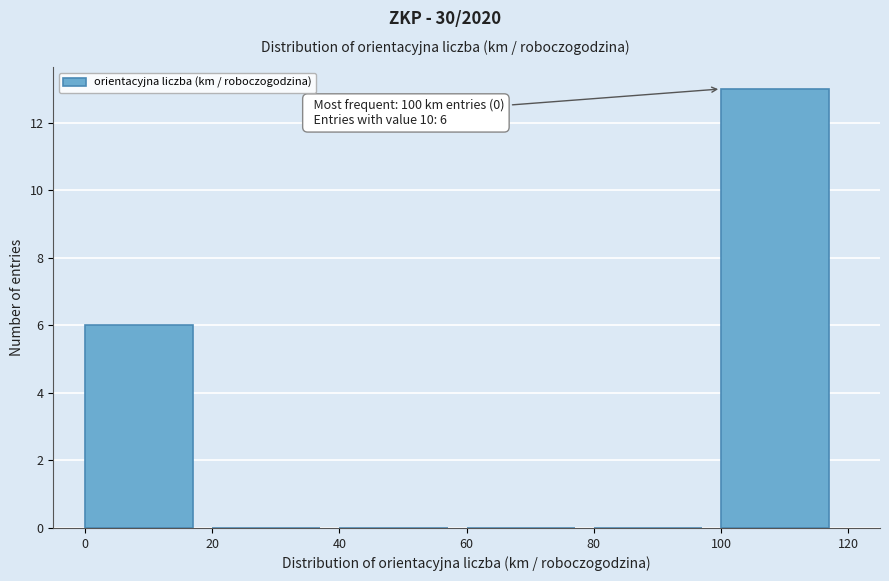

Over which range of the x-axis is the bar tallest?

100 to 120